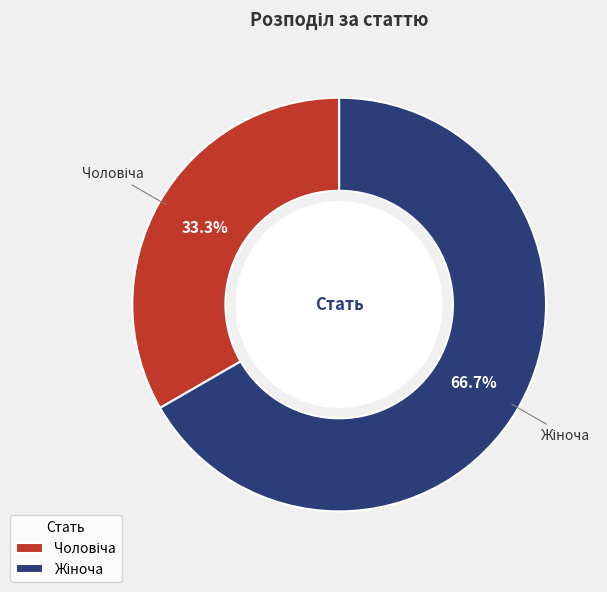

Count the number of slices in the pie.

2